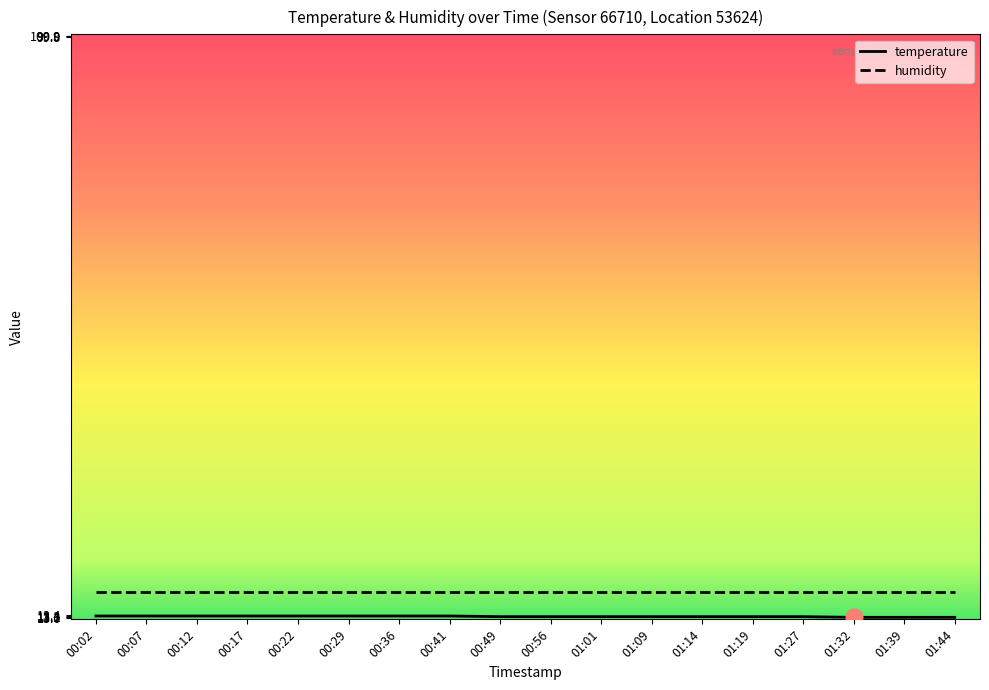

True or false: humidity has a value of 16.9 at 00:36.

True